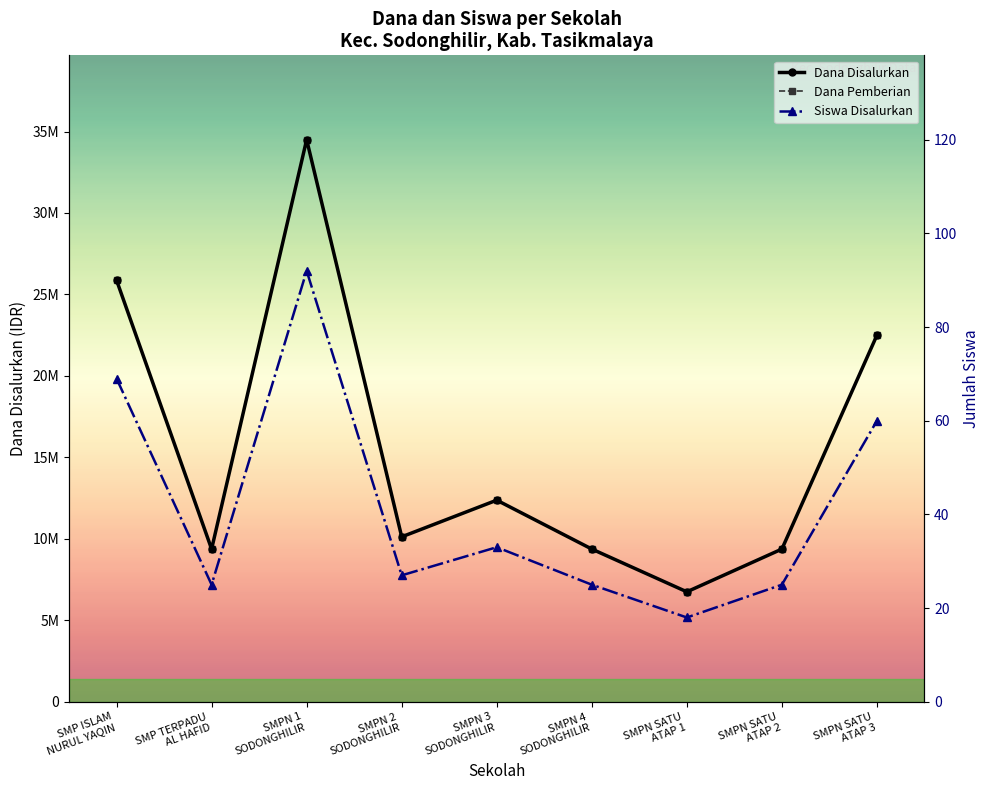

What position from the right is SMPN SATU
ATAP 1?

3